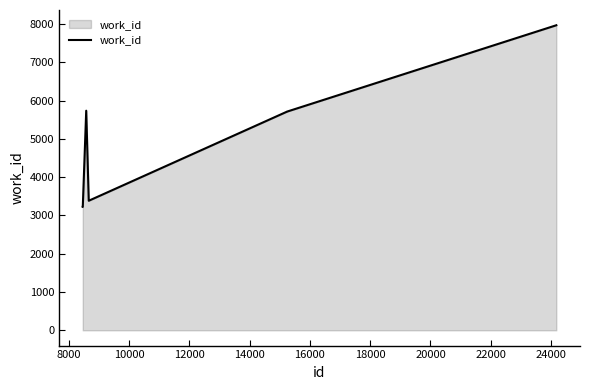

What is the smallest value displayed?

3224